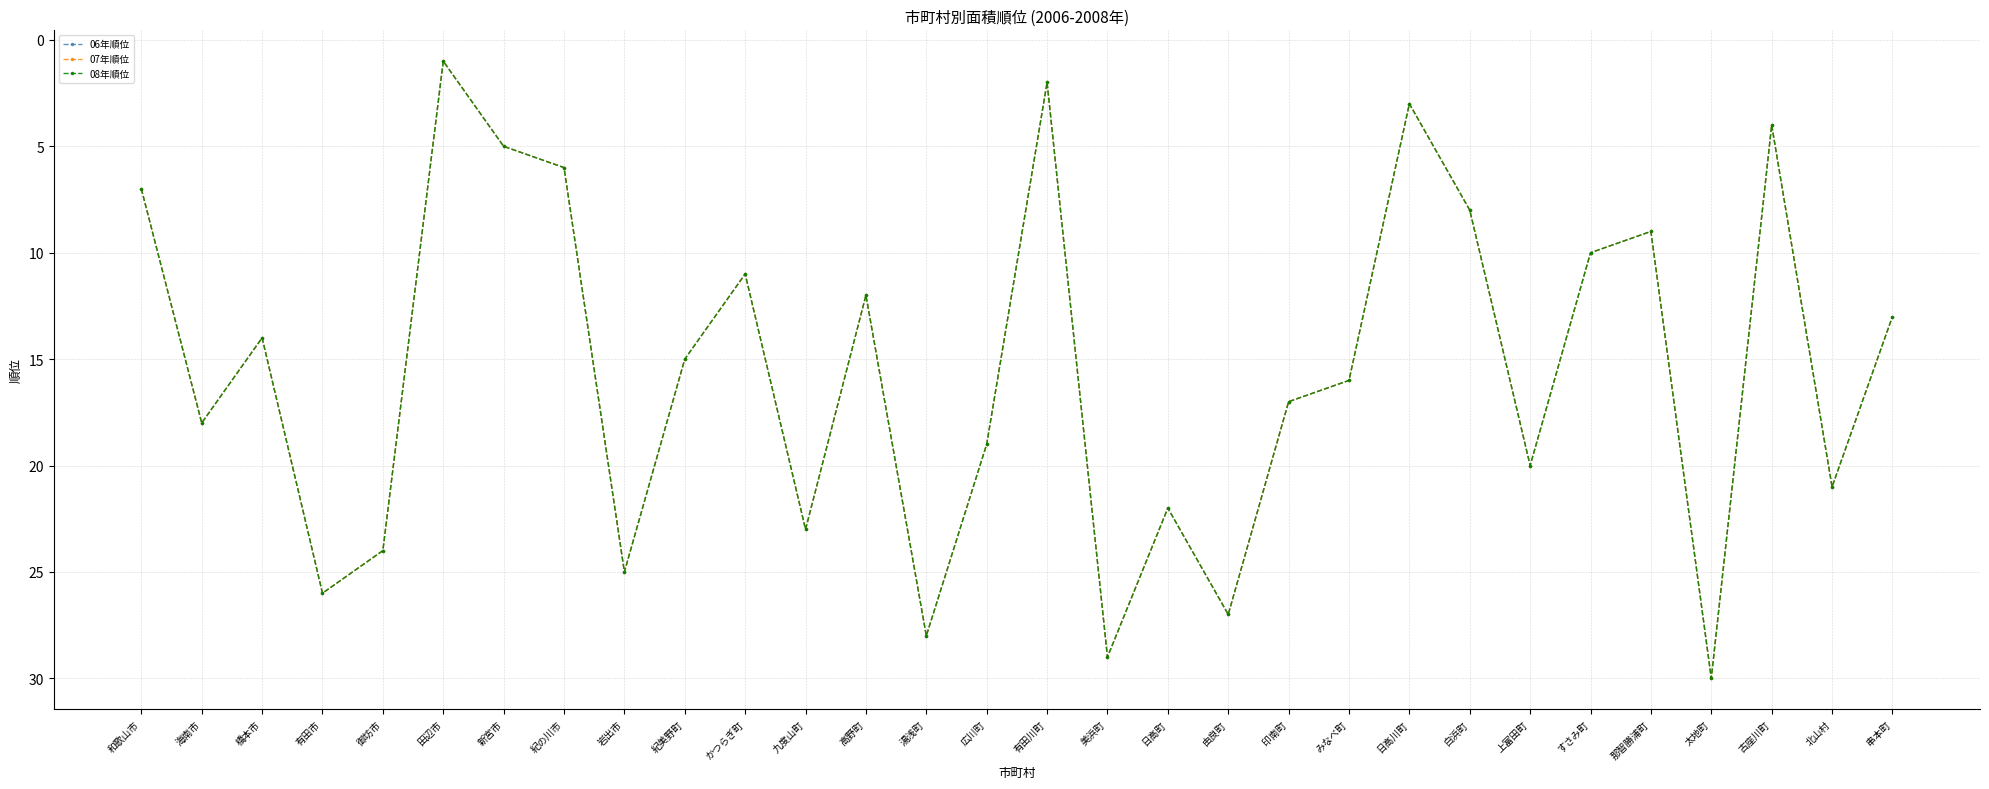

Does the chart have visible grid lines?

Yes